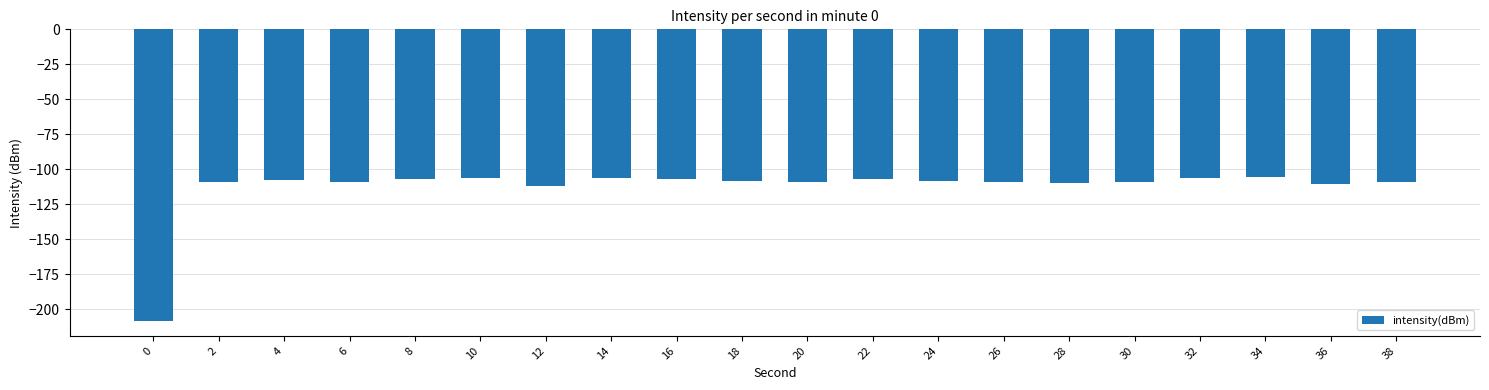

The chart shows a value of -178.4 at 28. True or false?

False